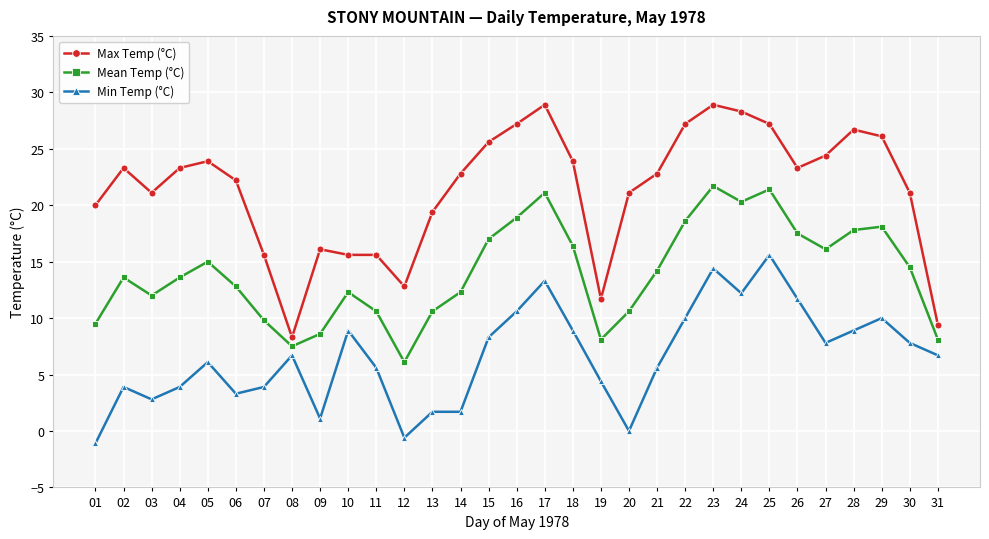

Does the chart display data point markers on the line(s)?

Yes